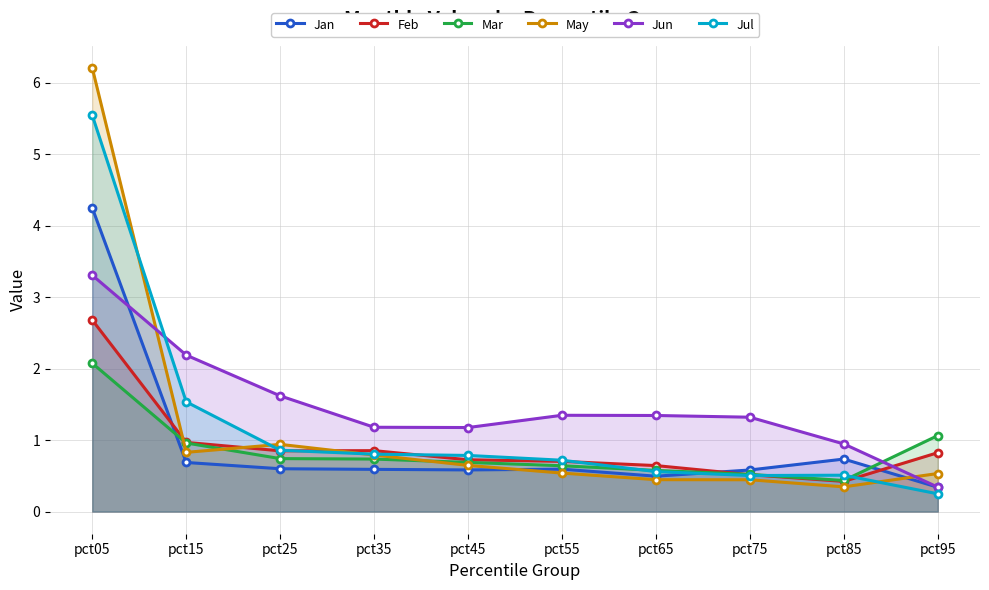

Where is Jan nearest to the value 2?

pct85